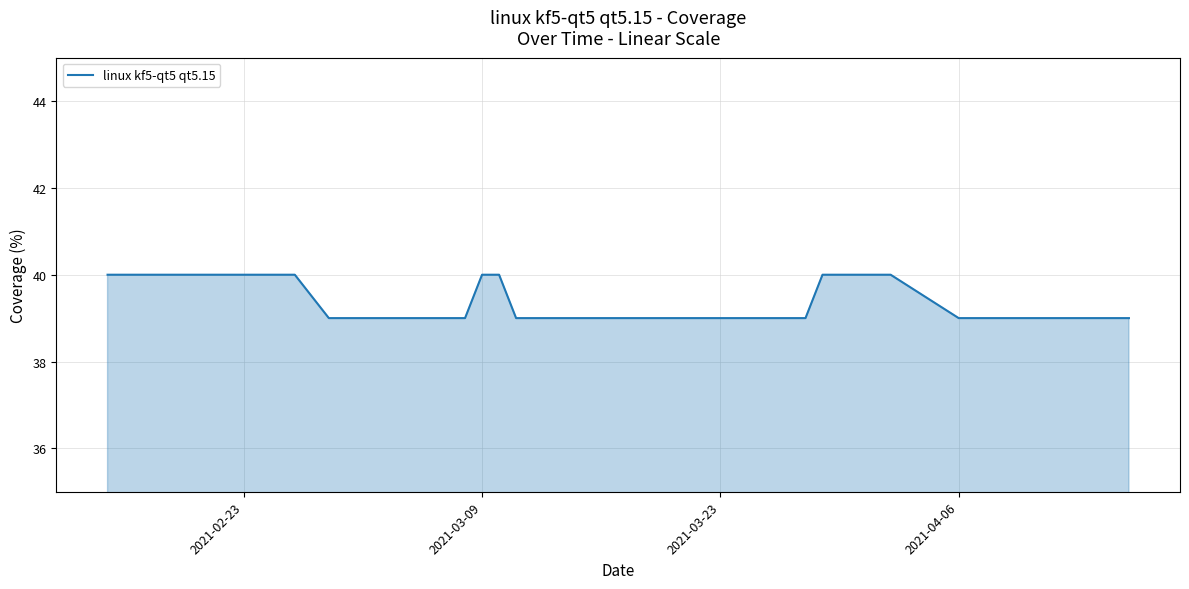

What is the maximum value shown in the chart?

40